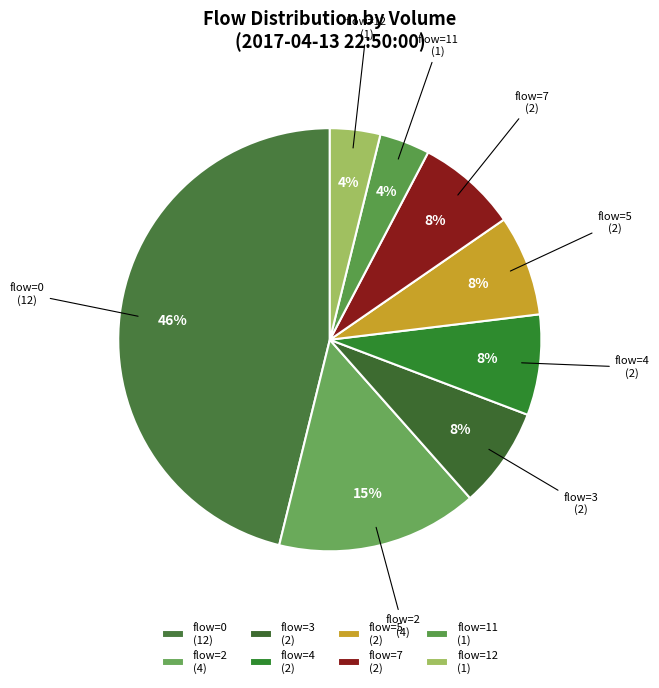

The flow=2 (4) slice represents 6% of the pie. True or false?

False